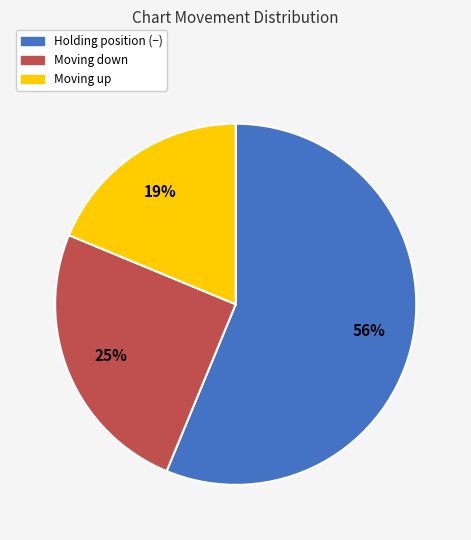

To the nearest percent, what is the average slice percentage?

33%